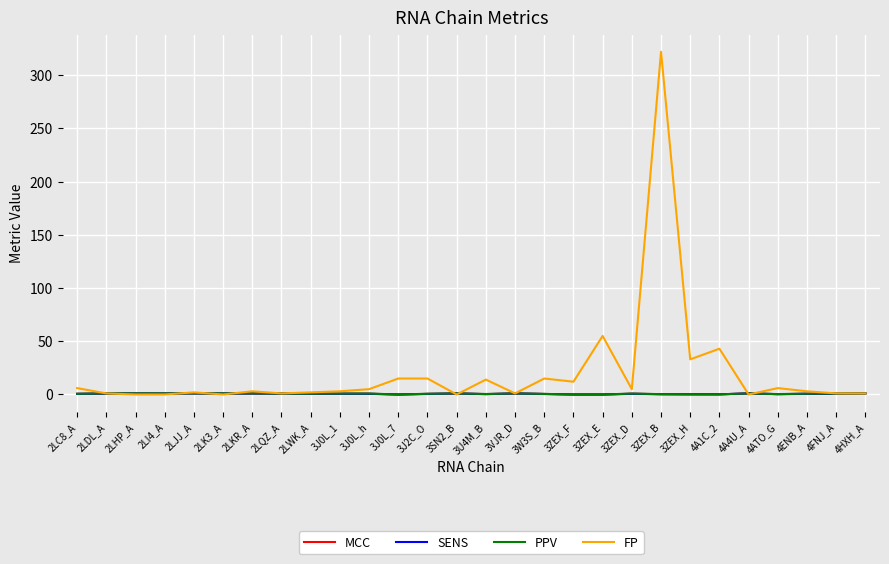

At which label is FP closest to 161?

3ZEX_E